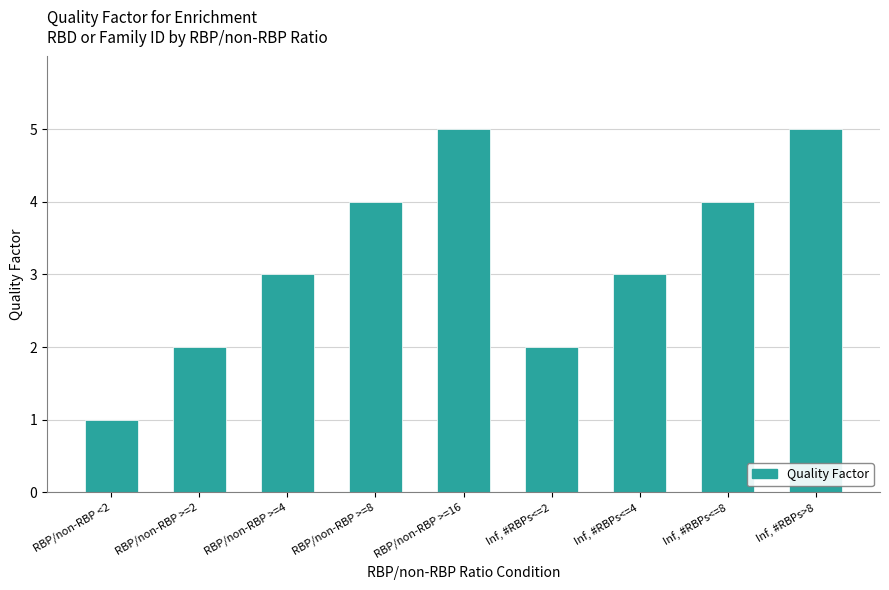

What is the difference between the maximum and second lowest values?

3